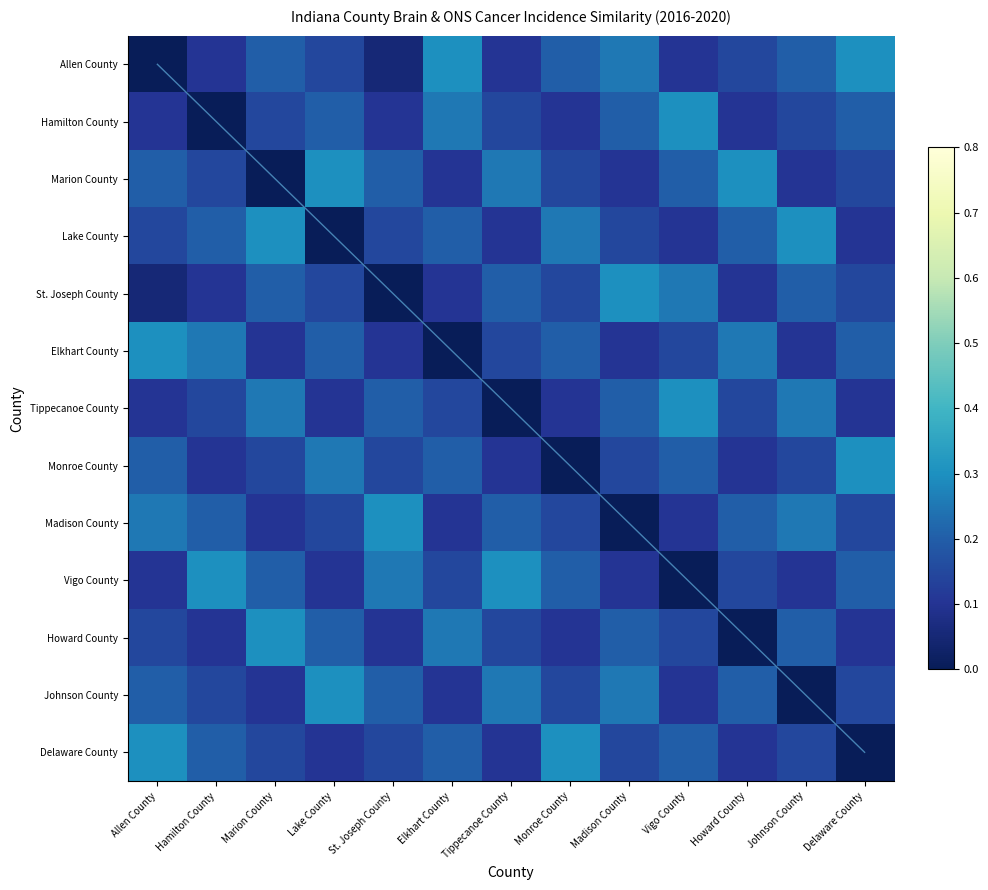

Count the Vigo County values in the range 0 to 1.

13